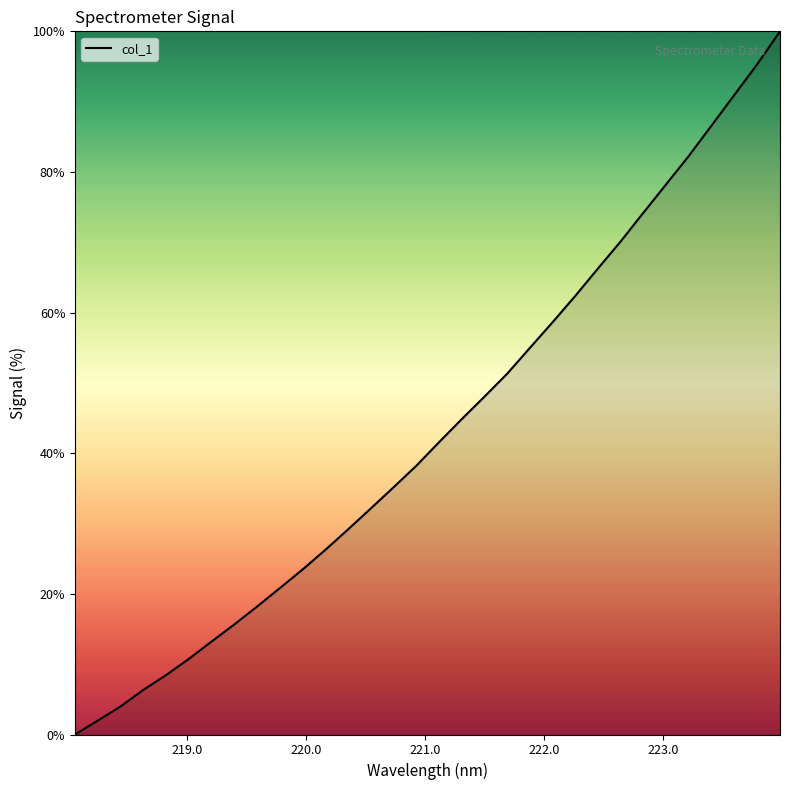

What is the difference between the maximum and minimum values?

100.0